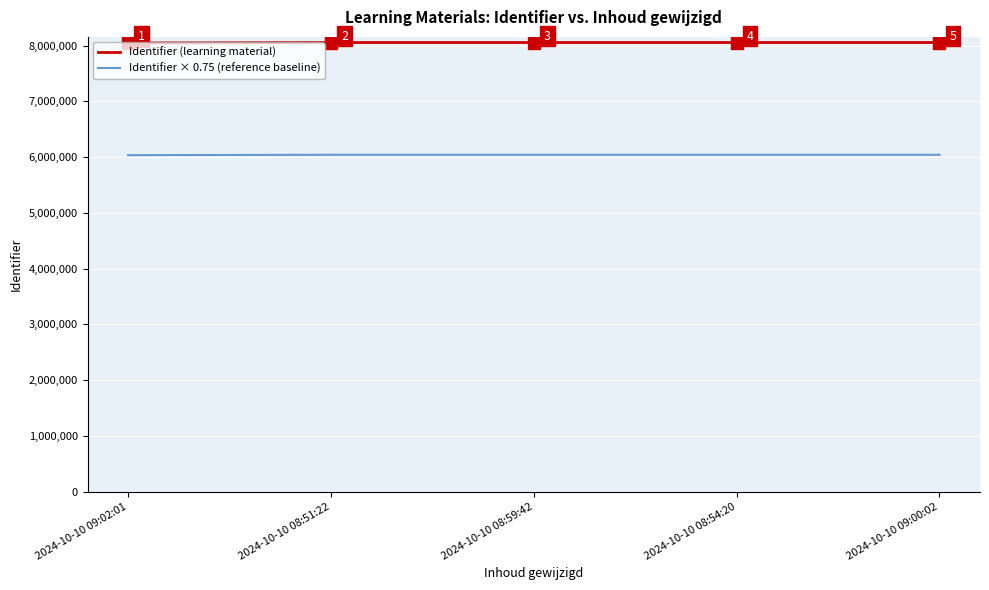

What position from the right is 2024-10-10 08:51:22?

4